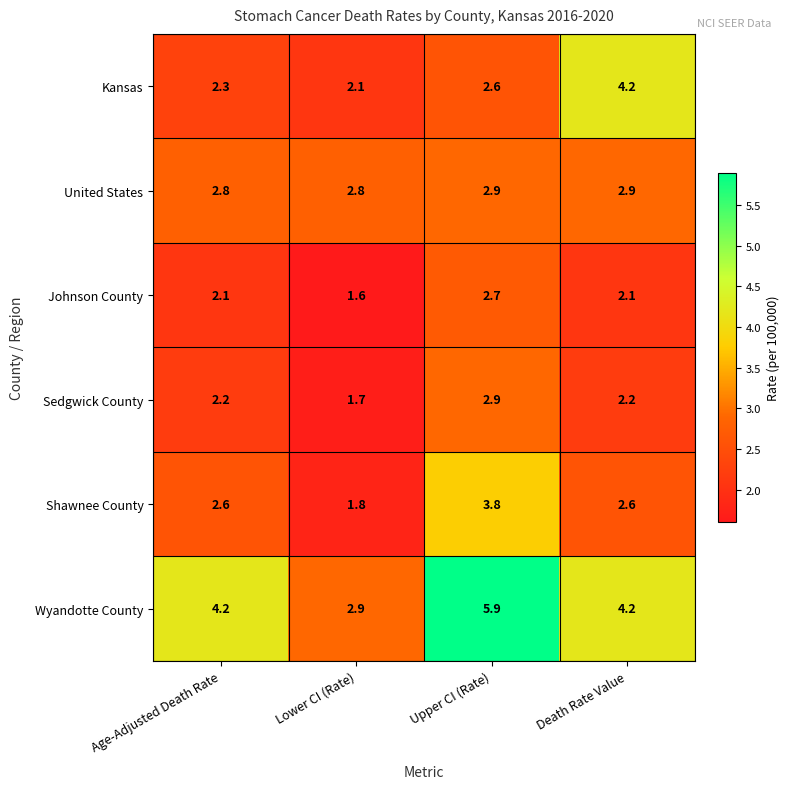

Which series has the widest spread of values?

Wyandotte County